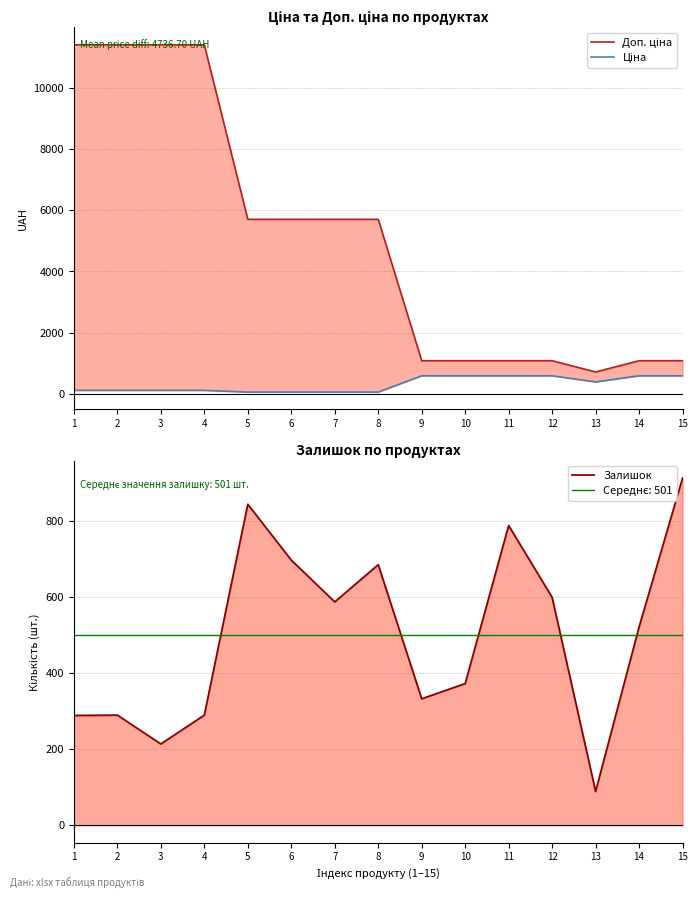

Rank the series at 12 from highest to lowest value.

Доп. ціна, Залишок, Ціна